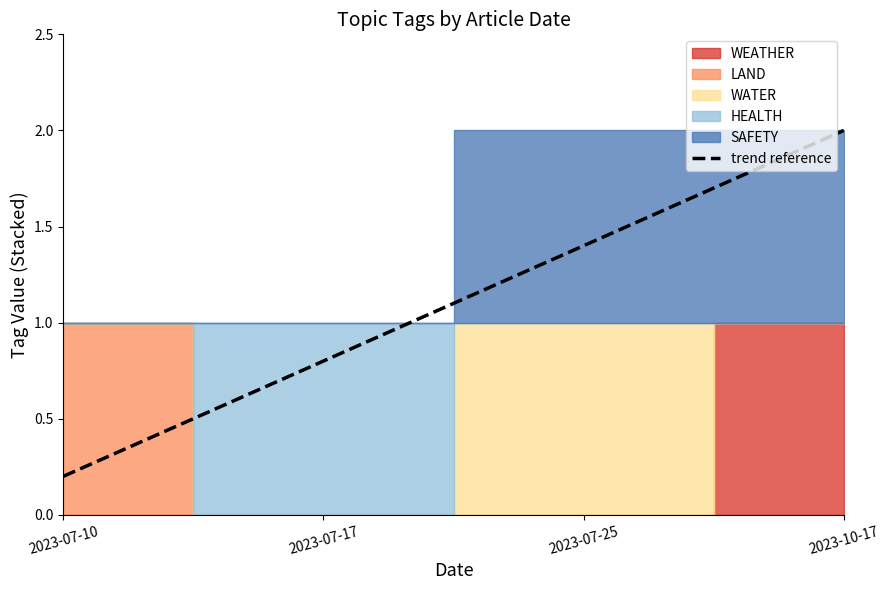

What value does the data have at 2023-07-10?

0.2